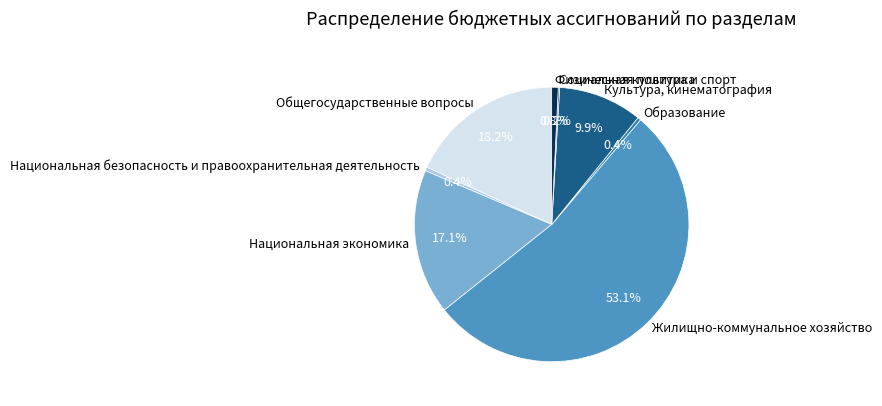

What portion of the pie excludes Образование?

99.6%